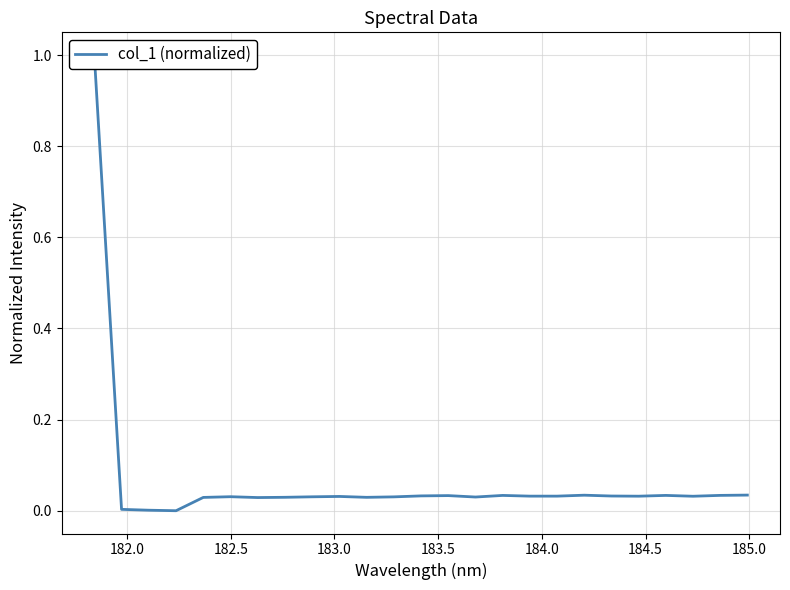

Reading left to right, extract all data points from this chart.

1.0	0.0	0.0	0.0	0.0	0.0	0.0	0.0	0.0	0.0	0.0	0.0	0.0	0.0	0.0	0.0	0.0	0.0	0.0	0.0	0.0	0.0	0.0	0.0	0.0